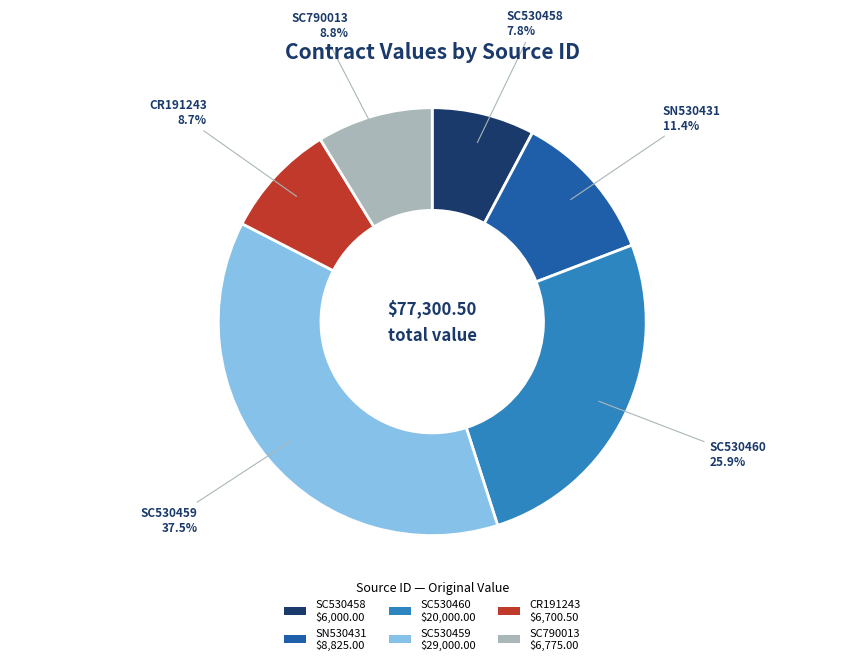

To the nearest percent, what portion does SC530460 represent?

26%